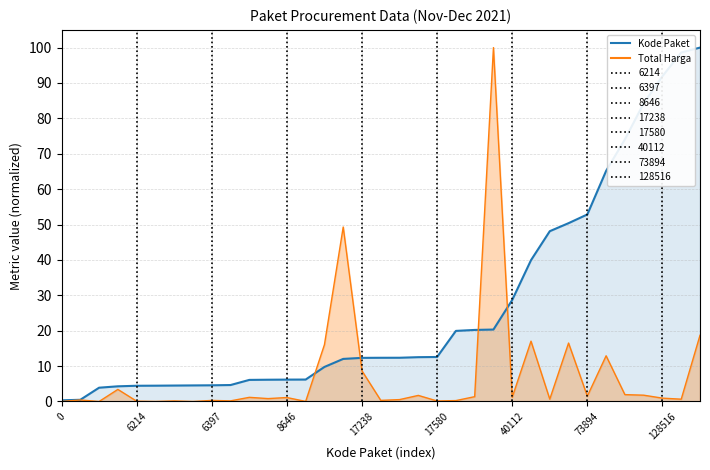

What are all the series names shown in the legend?

Kode Paket (line), Total Harga (line)